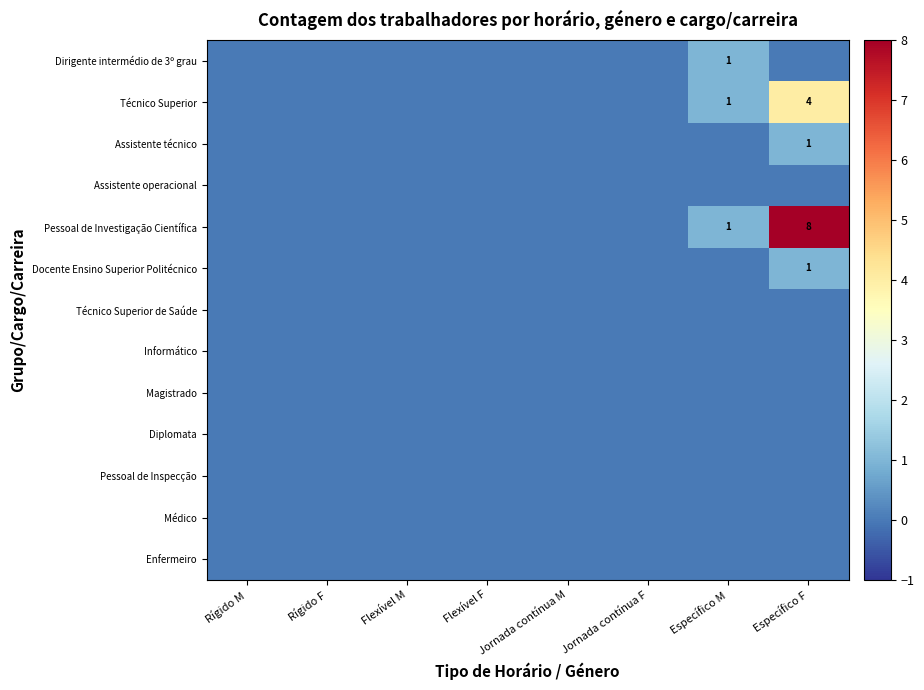

What is the sum of all Técnico Superior values?

5